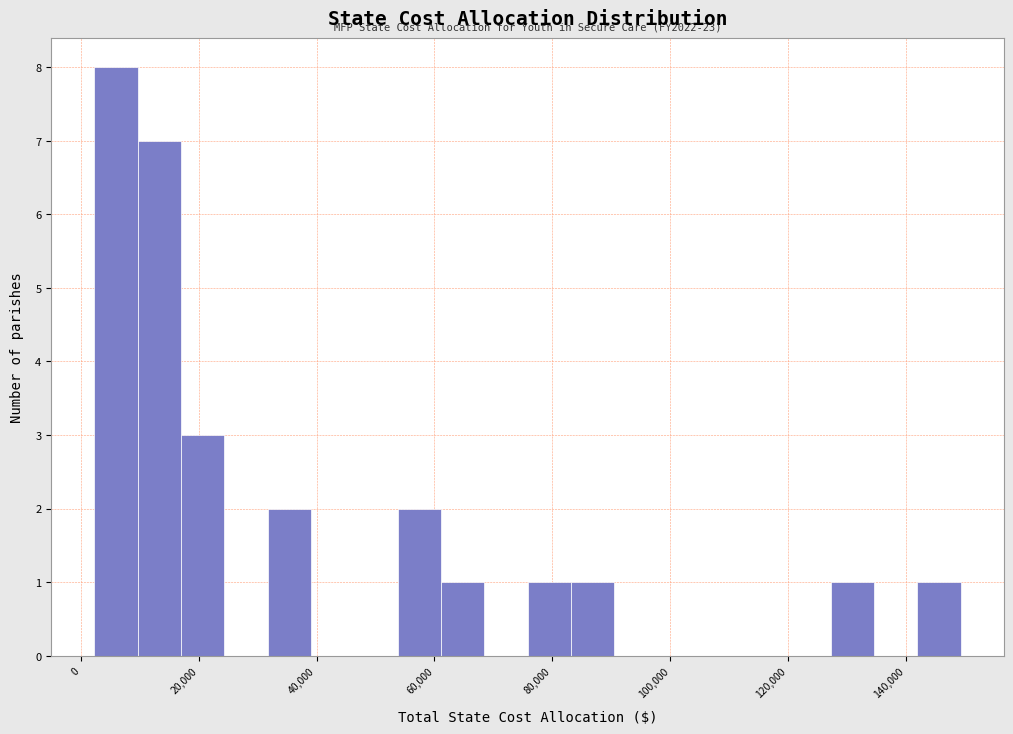

Around what value on the x-axis is the tallest bar? Give the approximate position of its centre, as read against the axis.

6000